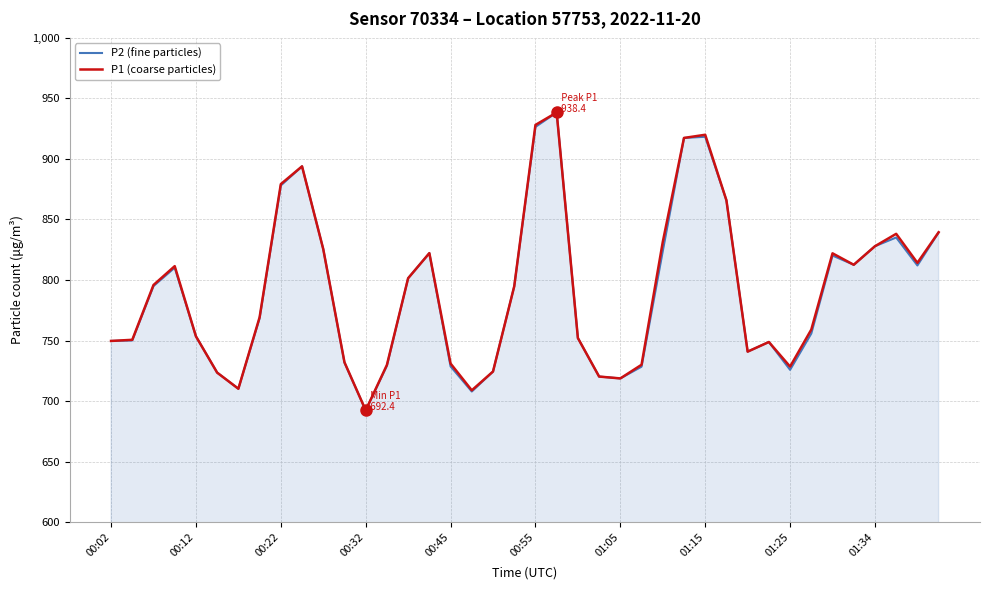

Does the chart have visible grid lines?

Yes